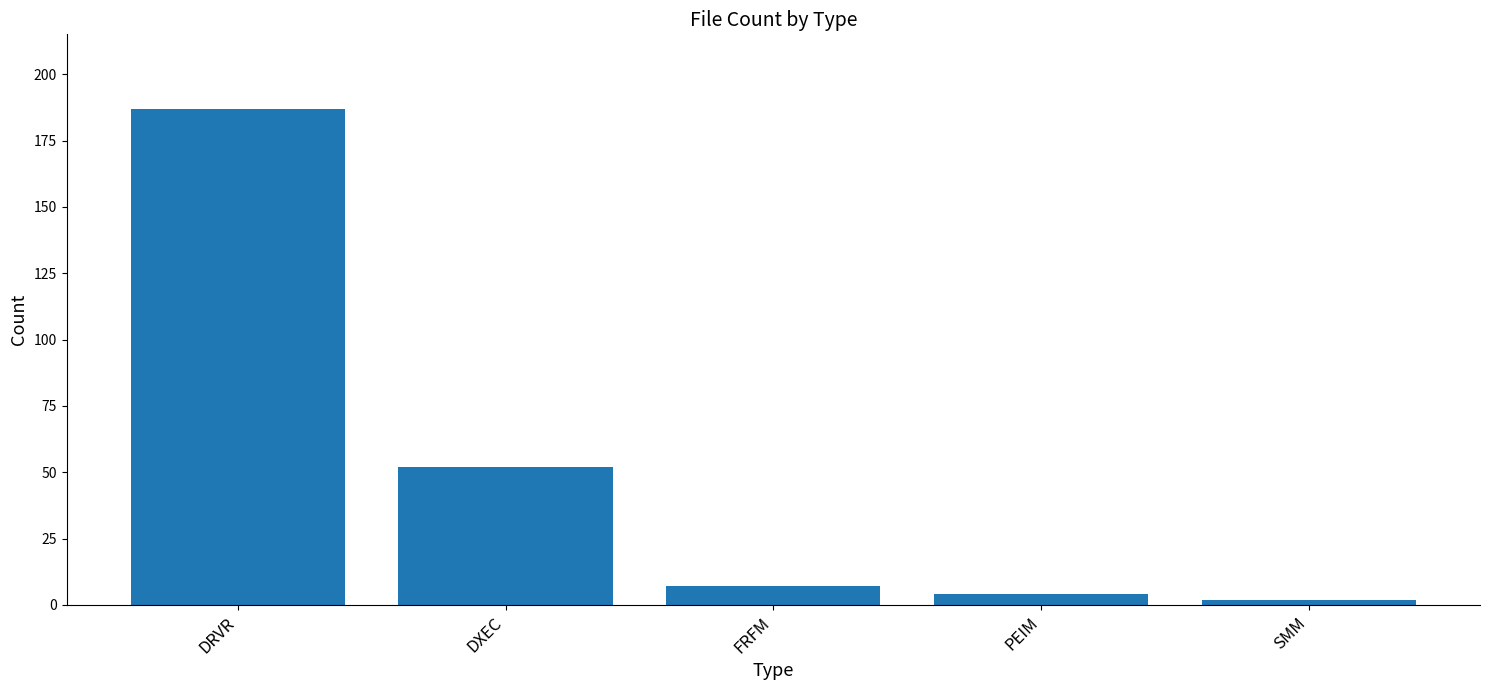

The value at DXEC is 52. True or false?

True